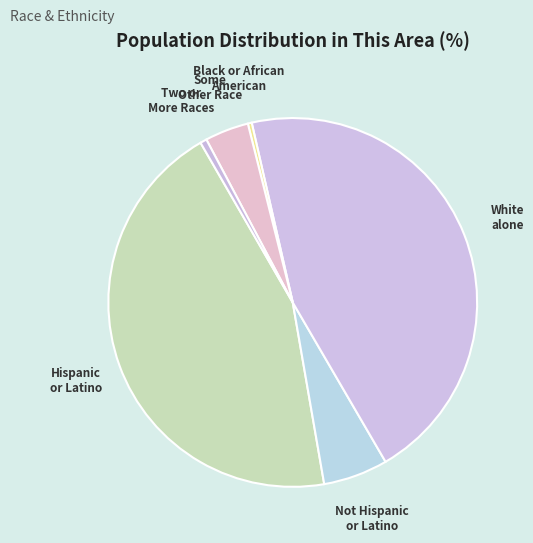

Approximately how many times larger is the value at Black or African American compared to Some Other Race?

0.1